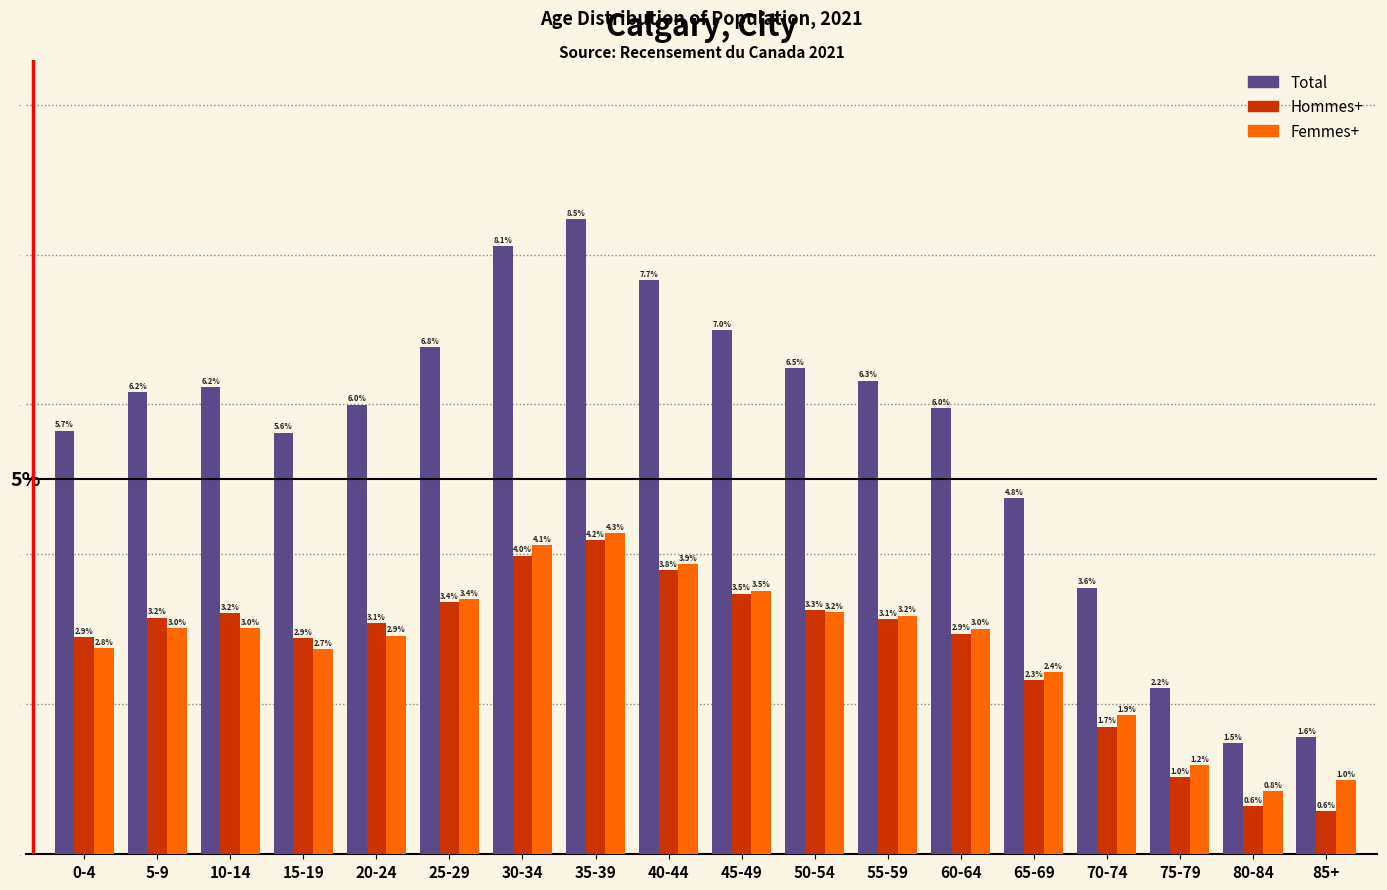

Reading left to right, what are all the values shown in this chart?

Total: 0-4=5.7	5-9=6.2	10-14=6.2	15-19=5.6	20-24=6.0	25-29=6.8	30-34=8.1	35-39=8.5	40-44=7.7	45-49=7.0	50-54=6.5	55-59=6.3	60-64=6.0	65-69=4.8	70-74=3.6	75-79=2.2	80-84=1.5	85+=1.6
Hommes+: 0-4=2.9	5-9=3.2	10-14=3.2	15-19=2.9	20-24=3.1	25-29=3.4	30-34=4.0	35-39=4.2	40-44=3.8	45-49=3.5	50-54=3.3	55-59=3.1	60-64=2.9	65-69=2.3	70-74=1.7	75-79=1.0	80-84=0.6	85+=0.6
Femmes+: 0-4=2.8	5-9=3.0	10-14=3.0	15-19=2.7	20-24=2.9	25-29=3.4	30-34=4.1	35-39=4.3	40-44=3.9	45-49=3.5	50-54=3.2	55-59=3.2	60-64=3.0	65-69=2.4	70-74=1.9	75-79=1.2	80-84=0.8	85+=1.0